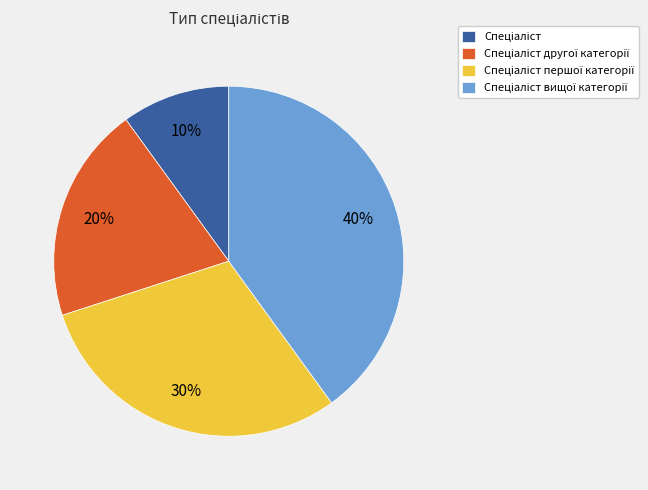

Does any single category account for the majority?

No